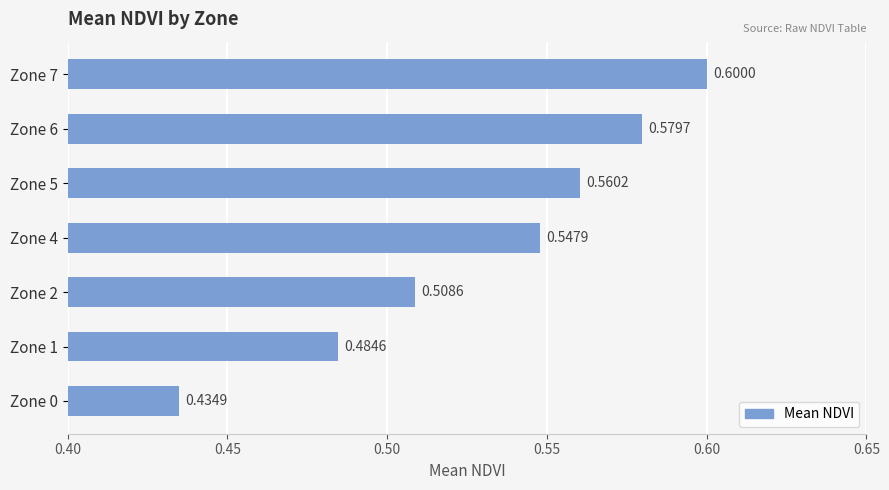

Rank the categories by value from lowest to highest.

Zone 0, Zone 1, Zone 2, Zone 4, Zone 5, Zone 6, Zone 7